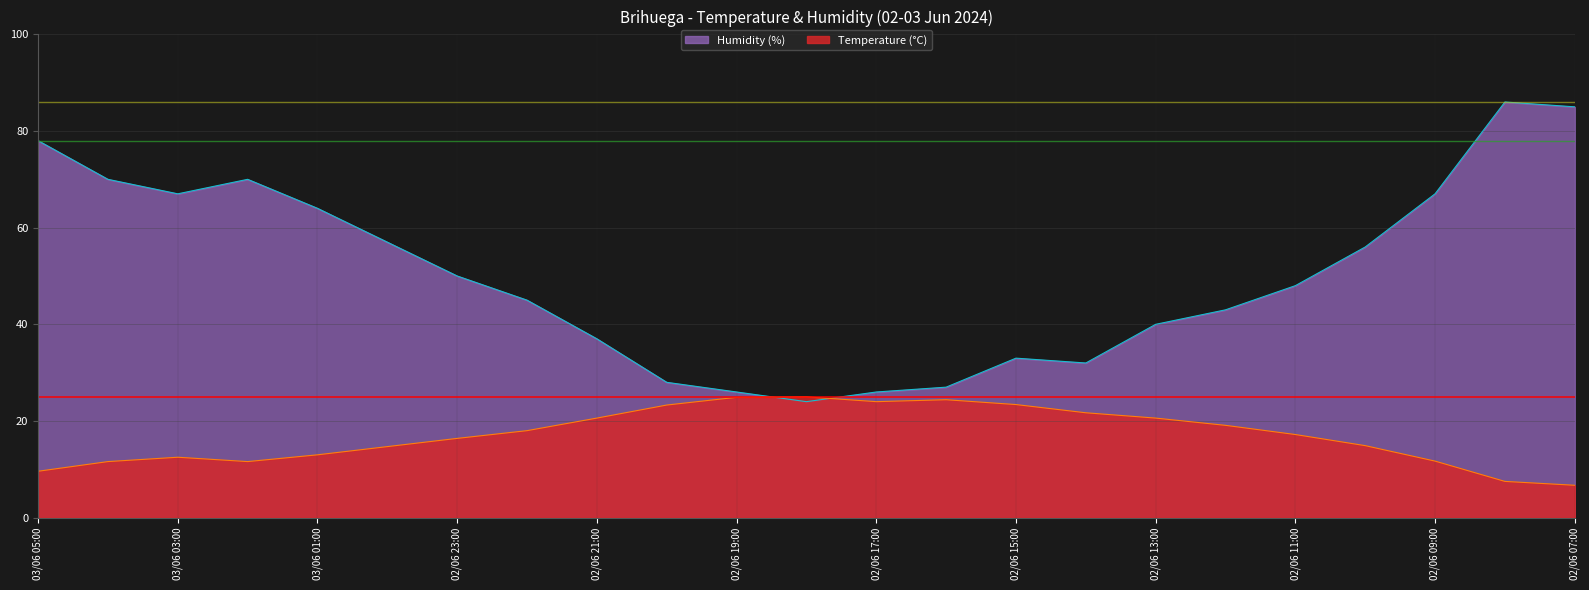

Reading right to left, transcribe all the data shown in this chart.

Temperature (°C): 02/06 07:00=6.7	02/06 08:00=7.5	02/06 09:00=11.7	02/06 10:00=14.9	02/06 11:00=17.2	02/06 12:00=19.1	02/06 13:00=20.6	02/06 14:00=21.7	02/06 15:00=23.4	02/06 16:00=24.4	02/06 17:00=24.0	02/06 18:00=25.0	02/06 19:00=24.9	02/06 20:00=23.3	02/06 21:00=20.6	02/06 22:00=18.0	02/06 23:00=16.4	03/06 00:00=14.7	03/06 01:00=13.0	03/06 02:00=11.6	03/06 03:00=12.5	03/06 04:00=11.6	03/06 05:00=9.6
Humidity (%): 02/06 07:00=85.0	02/06 08:00=86.0	02/06 09:00=67.0	02/06 10:00=56.0	02/06 11:00=48.0	02/06 12:00=43.0	02/06 13:00=40.0	02/06 14:00=32.0	02/06 15:00=33.0	02/06 16:00=27.0	02/06 17:00=26.0	02/06 18:00=24.0	02/06 19:00=26.0	02/06 20:00=28.0	02/06 21:00=37.0	02/06 22:00=45.0	02/06 23:00=50.0	03/06 00:00=57.0	03/06 01:00=64.0	03/06 02:00=70.0	03/06 03:00=67.0	03/06 04:00=70.0	03/06 05:00=78.0